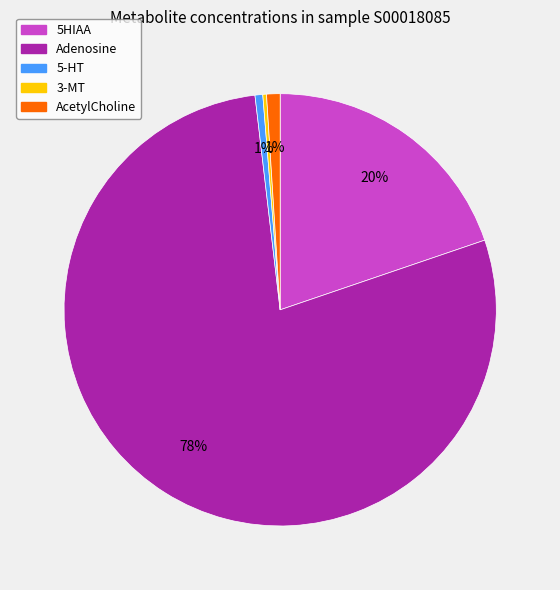

Do Adenosine and 5-HT together represent more than half of the pie?

Yes